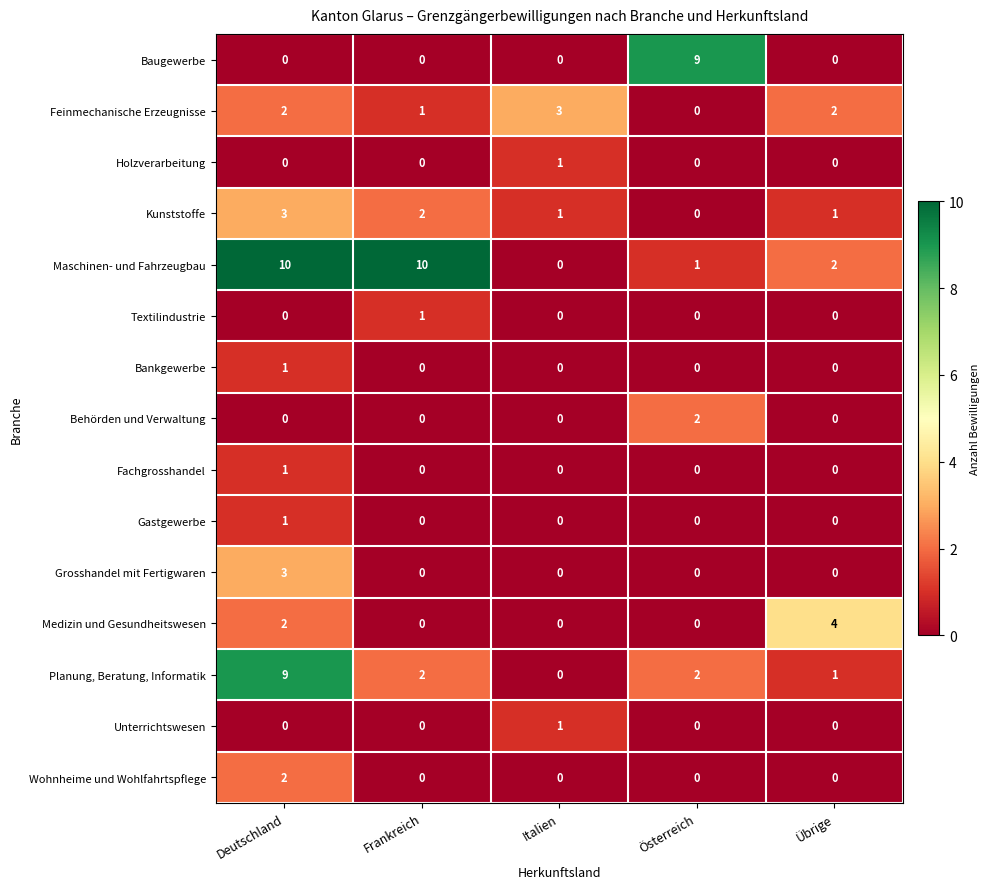

What is the total value across all series at Österreich?

14